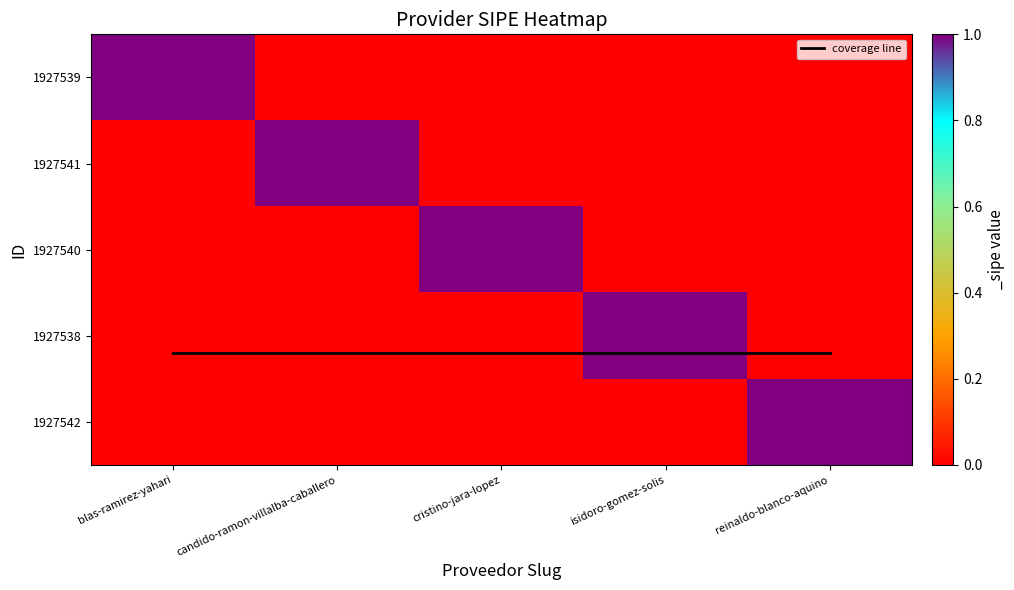

The 1927538 series shows 0.0 at cristino-jara-lopez. True or false?

True